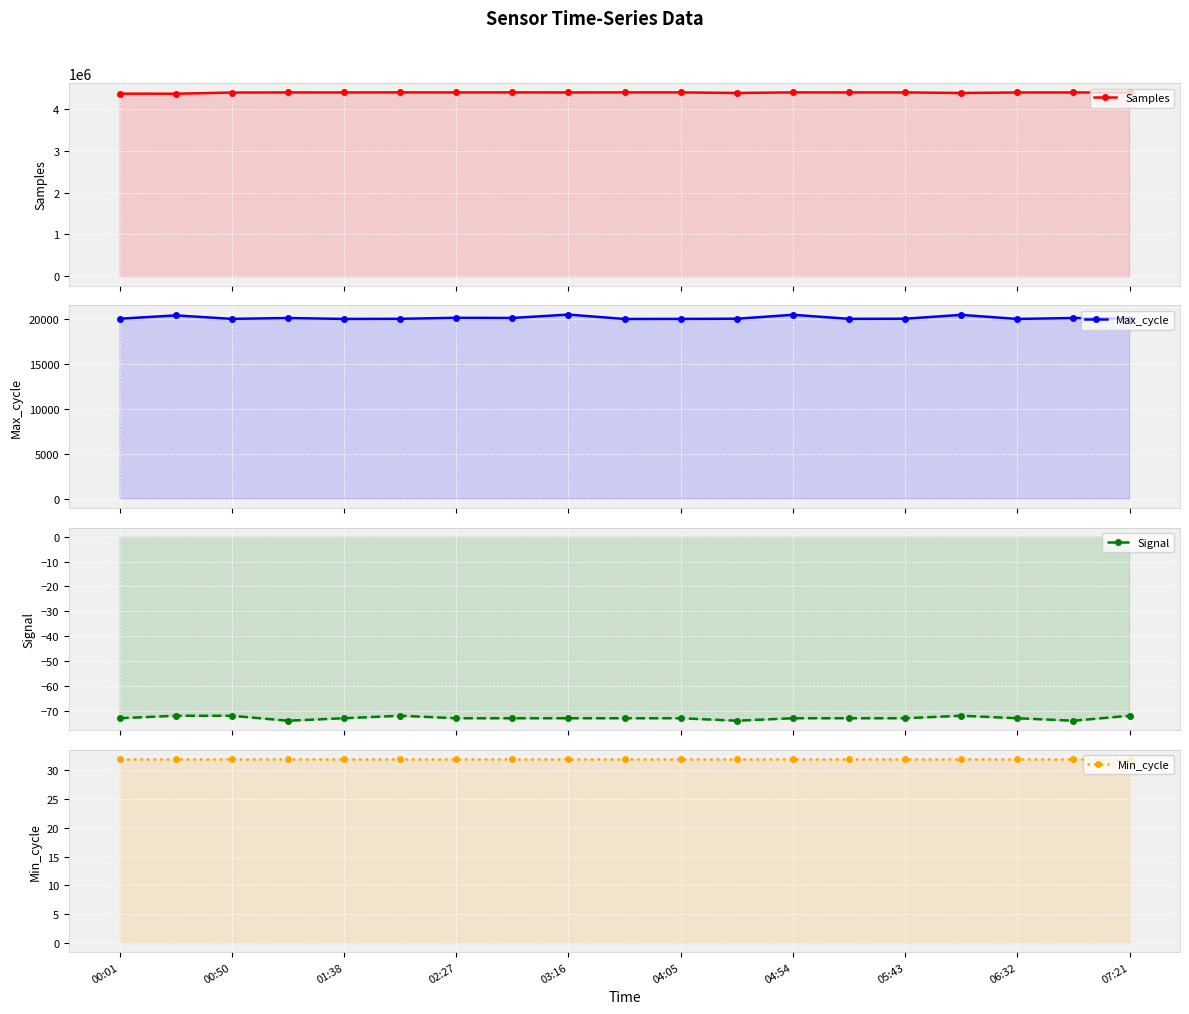

At which label is Min_cycle closest to 32?

00:01